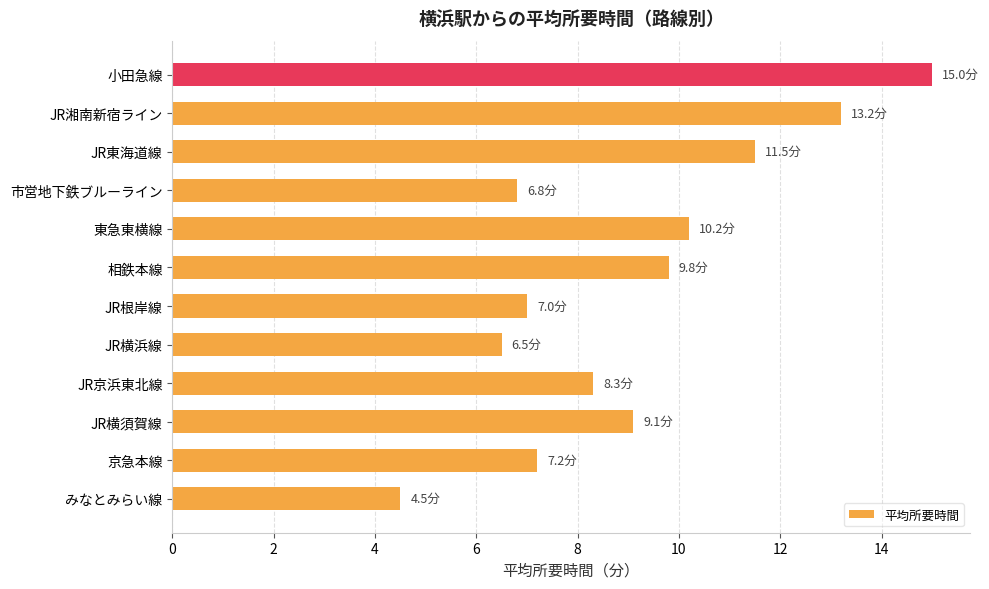

What value does the data have at みなとみらい線?

4.5